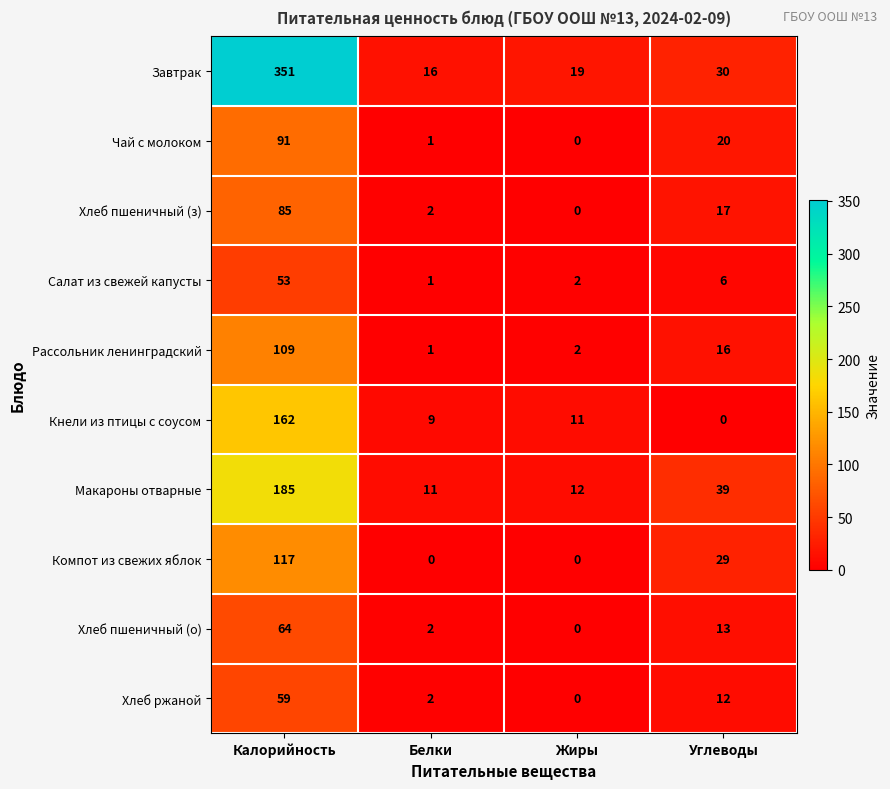

Between Жиры and Углеводы, which series saw the biggest shift?

Компот из свежих яблок